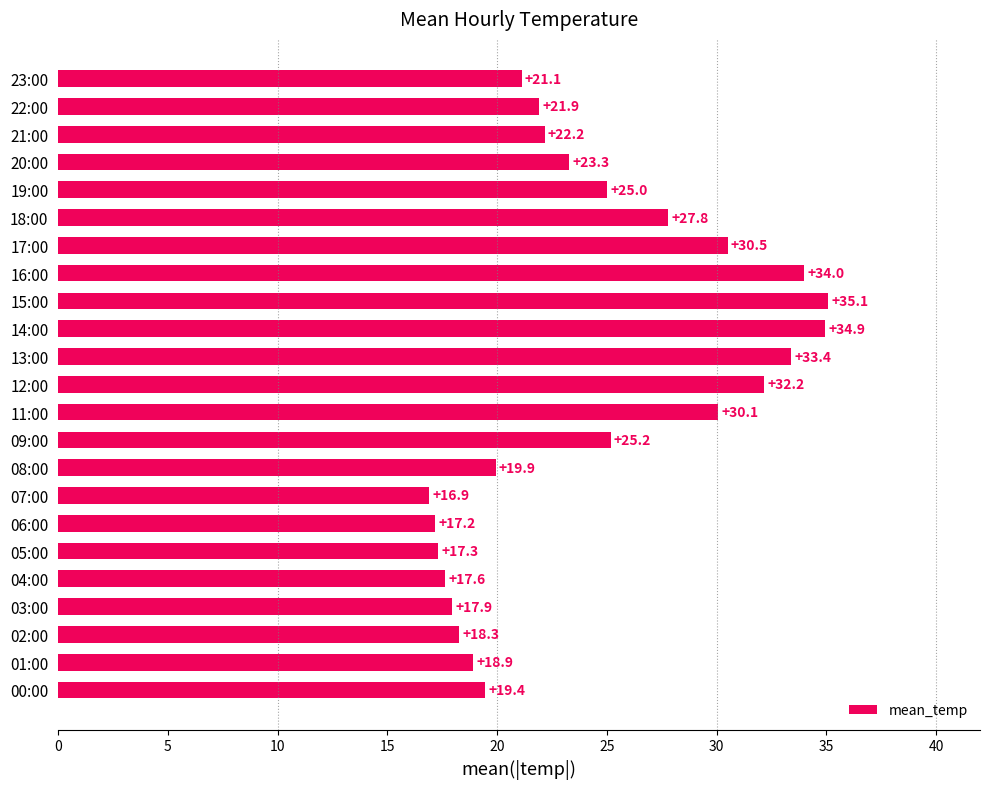

Rank the categories by value from highest to lowest.

15:00, 14:00, 16:00, 13:00, 12:00, 17:00, 11:00, 18:00, 09:00, 19:00, 20:00, 21:00, 22:00, 23:00, 08:00, 00:00, 01:00, 02:00, 03:00, 04:00, 05:00, 06:00, 07:00